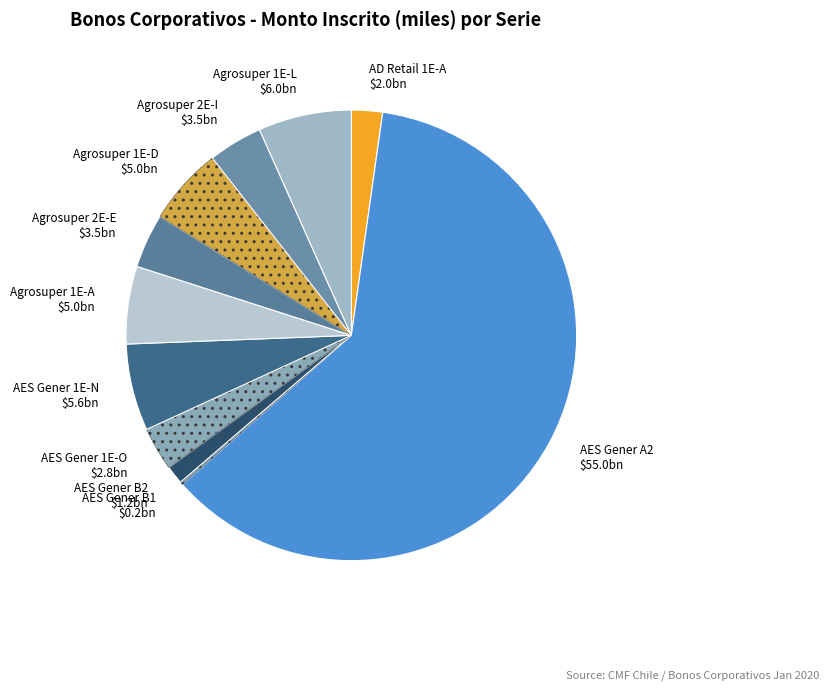

Which has a higher value, AD Retail 1E-A or Agrosuper 2E-E?

Agrosuper 2E-E